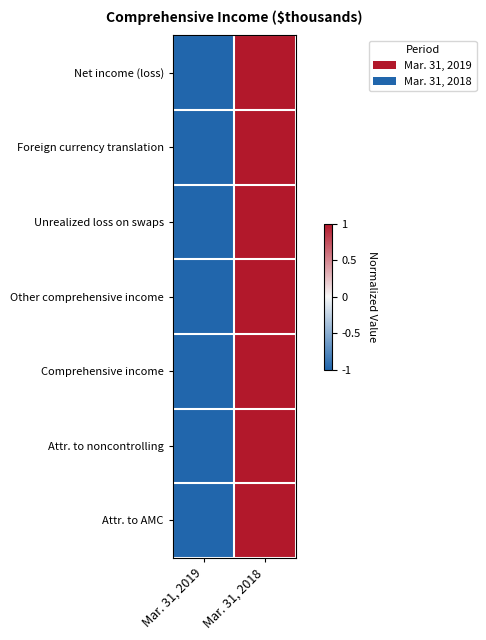

Which series has the widest spread of values?

Net income (loss)